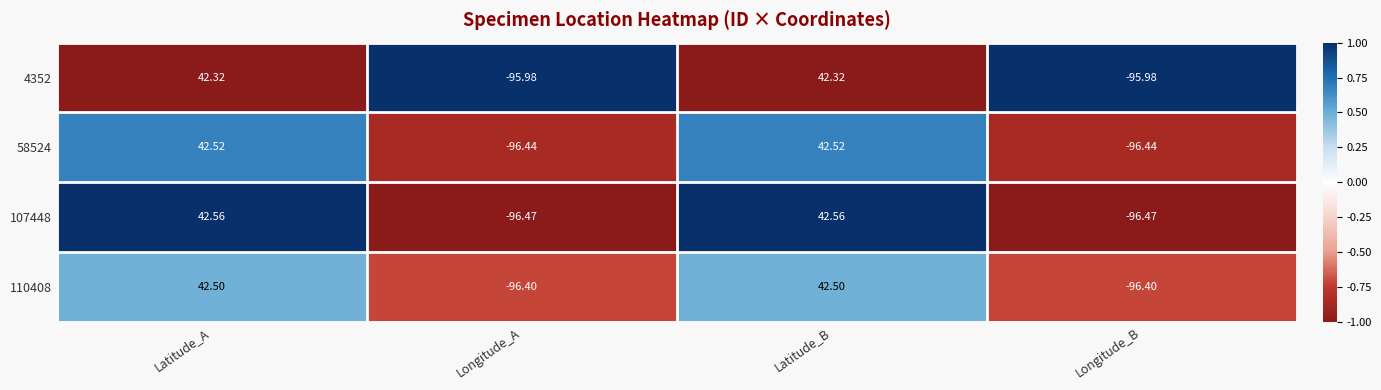

Is the value of 4352 at Latitude_A greater than the value of 107448 at Longitude_B?

Yes